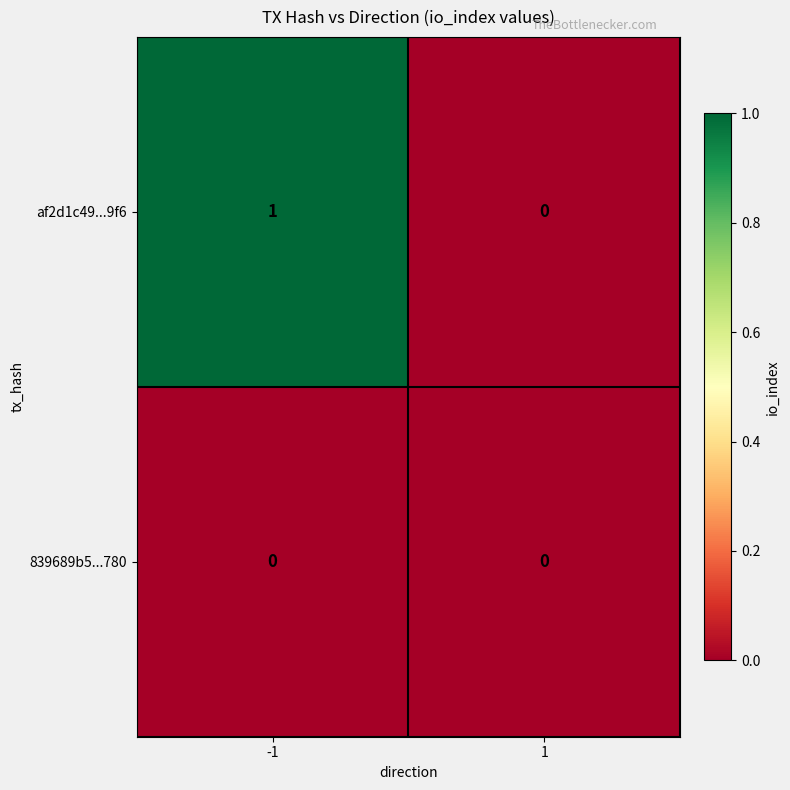

Which series has the largest total across all categories?

af2d1c49...9f6